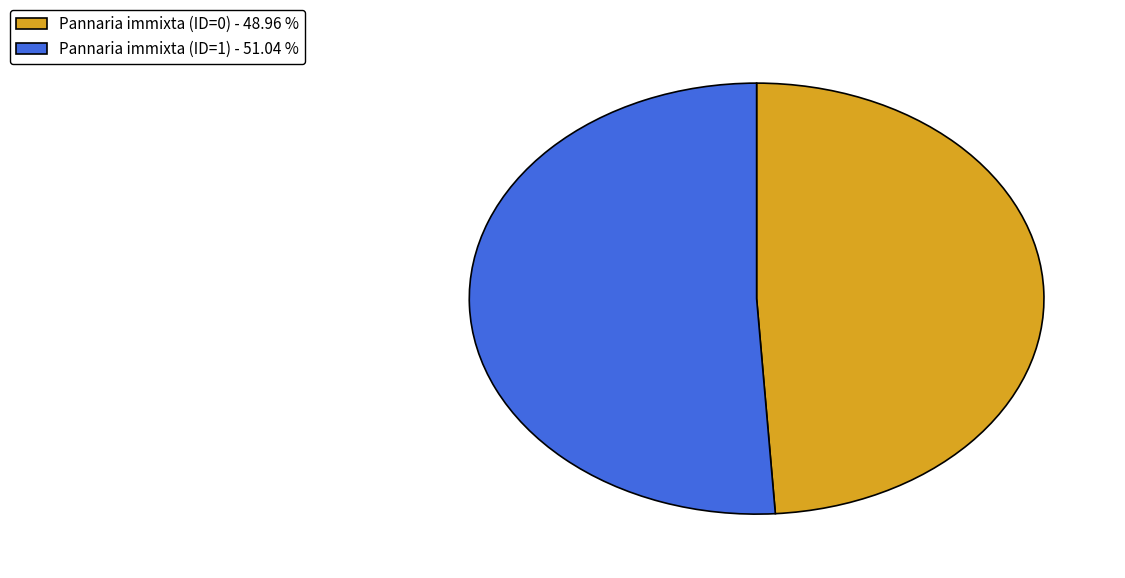

Is Pannaria immixta (ID=0) - 48.96 % the majority of the pie?

No